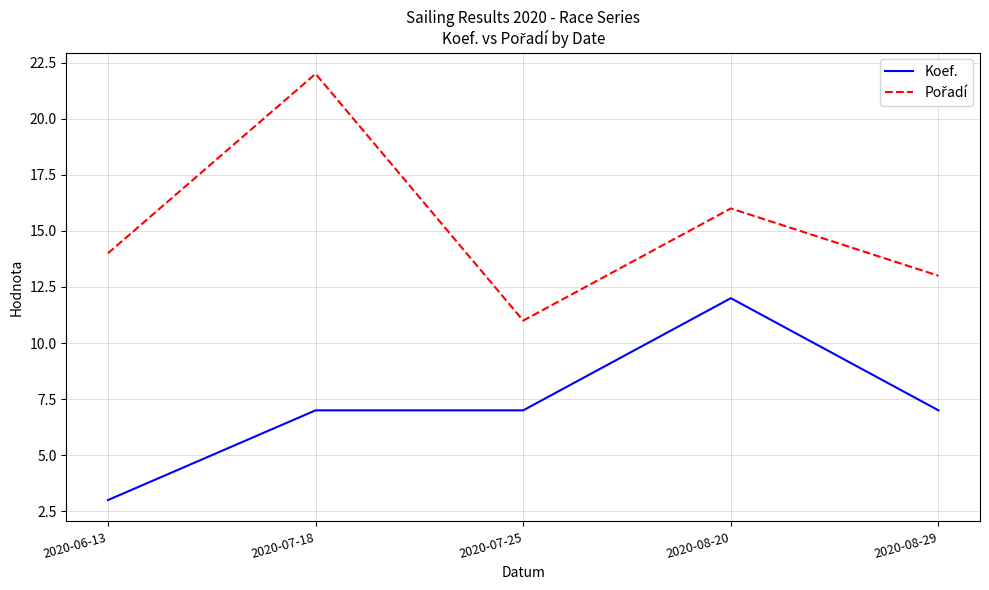

At which category is the sum across all series the highest?

2020-07-18